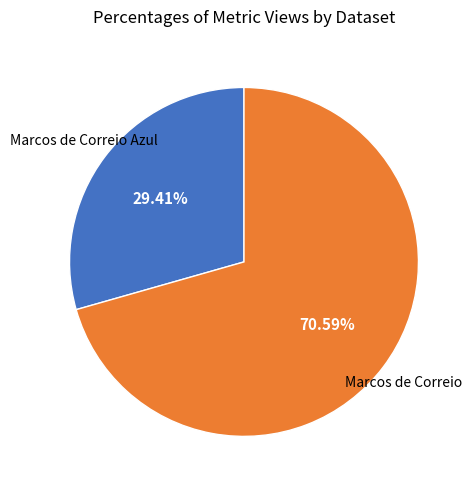

Does any single category account for the majority?

Yes